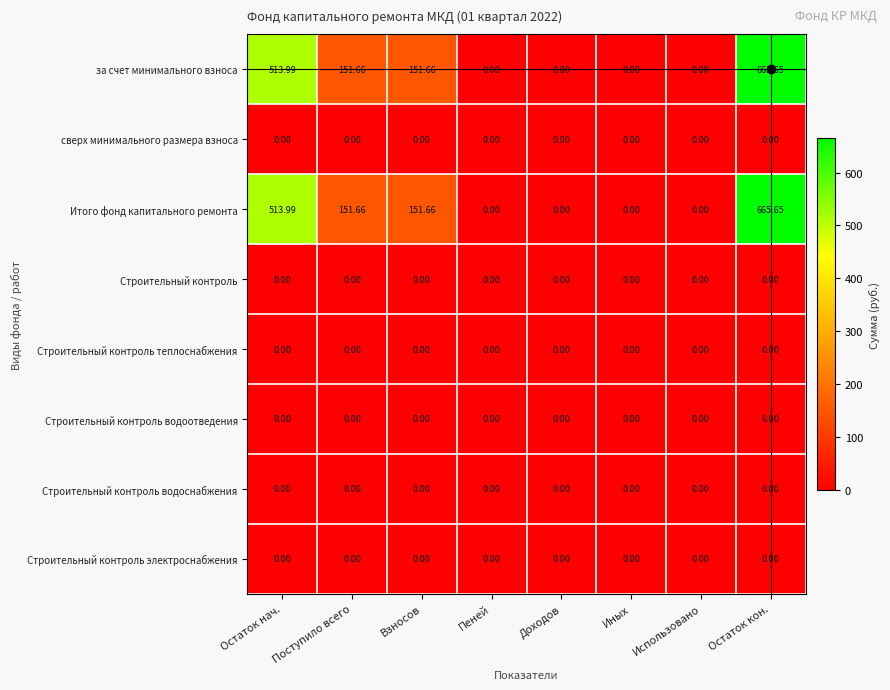

Which category has the highest value across all series?

Остаток кон.